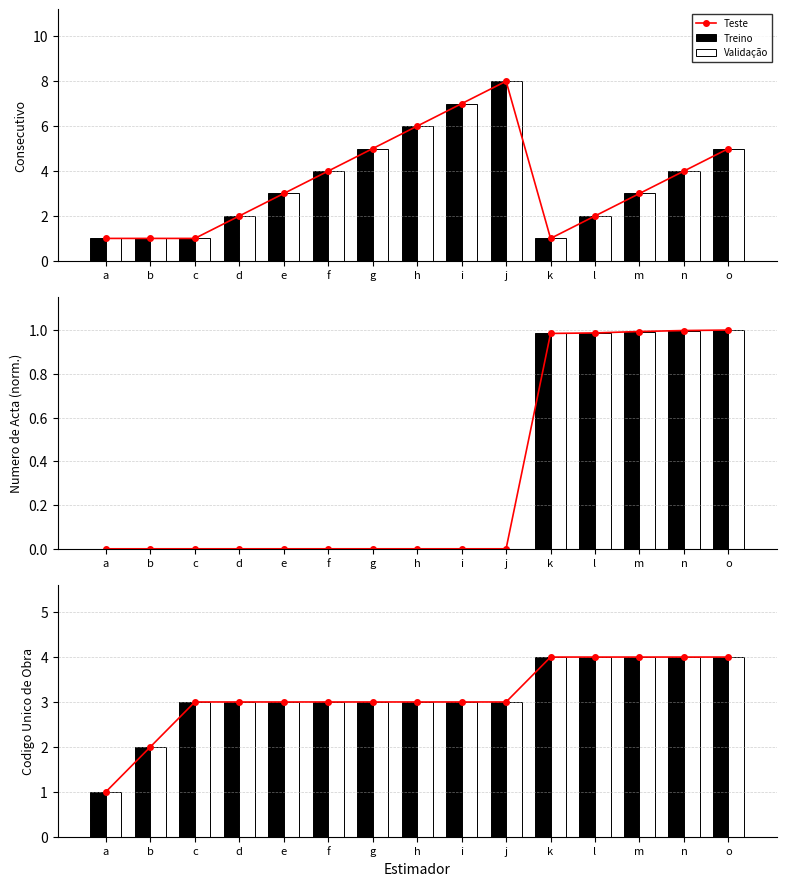

What is the value of the Teste bar at the 10th from the left?

3